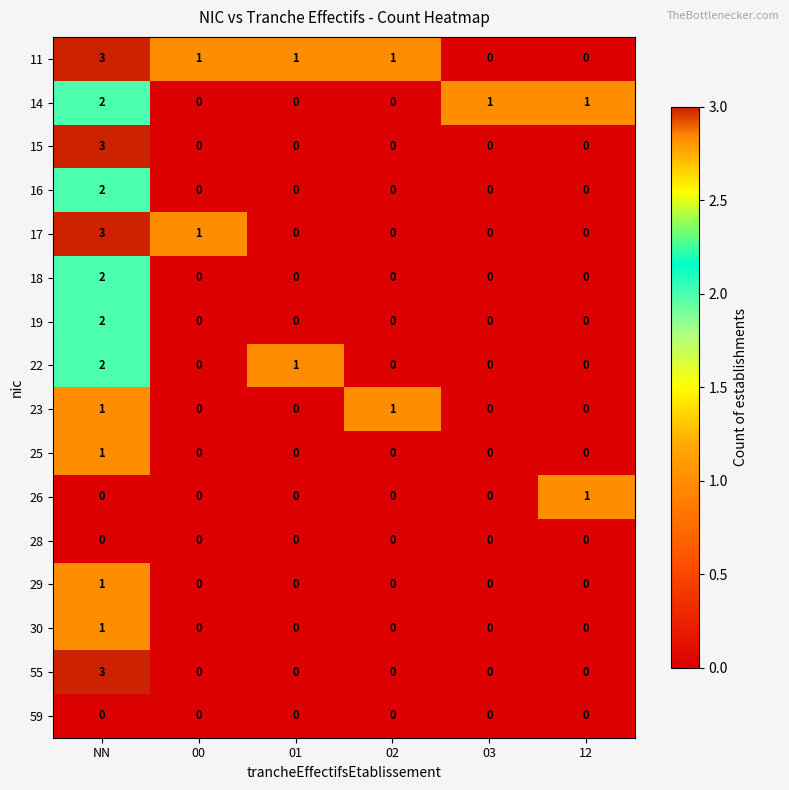

How many data points does each series have?

6